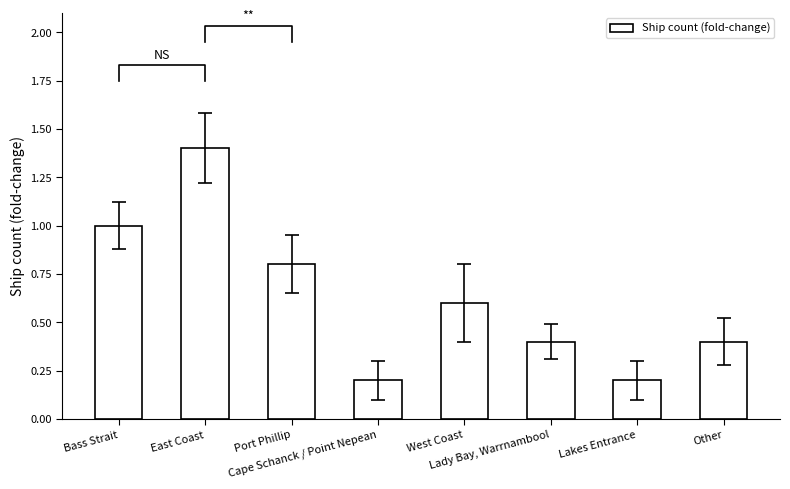

The chart shows a value of 0.2 at Lakes Entrance. True or false?

True